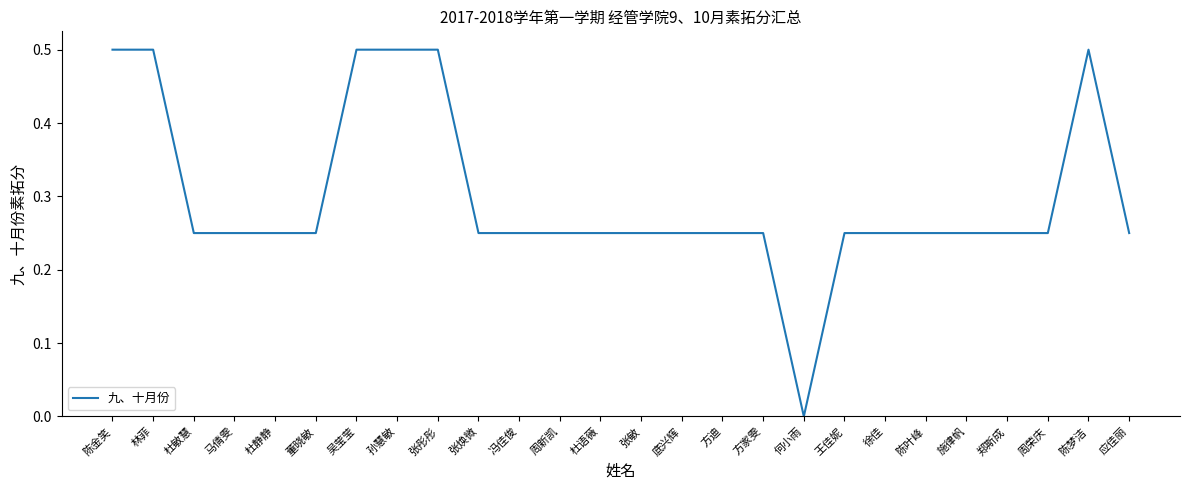

What is the difference between the maximum and minimum values?

0.5